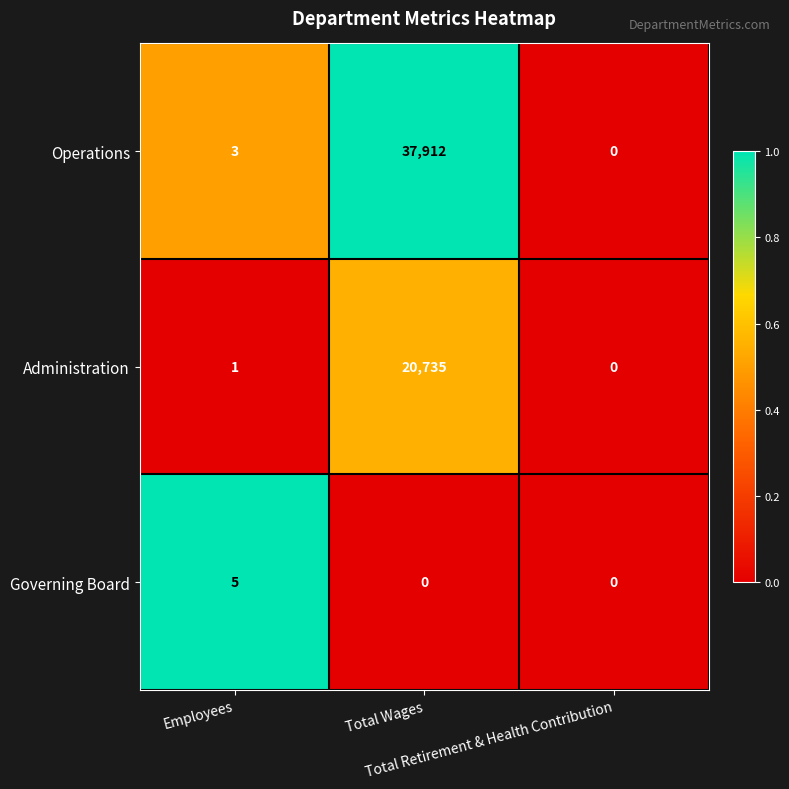

At Employees, list the series in order from largest to smallest.

Governing Board, Operations, Administration